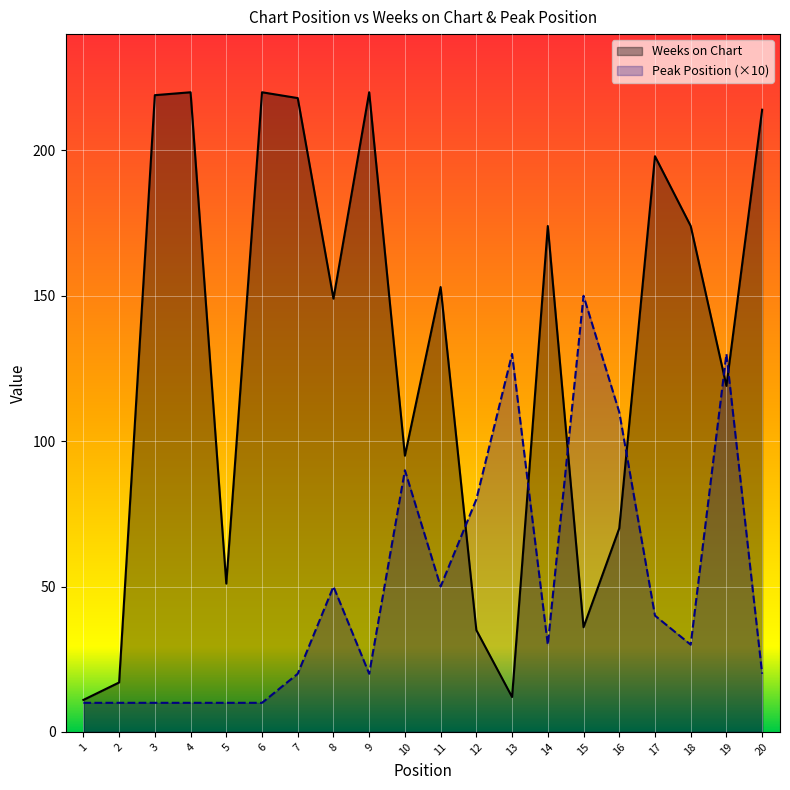

Between 18 and 7, which is larger?

7